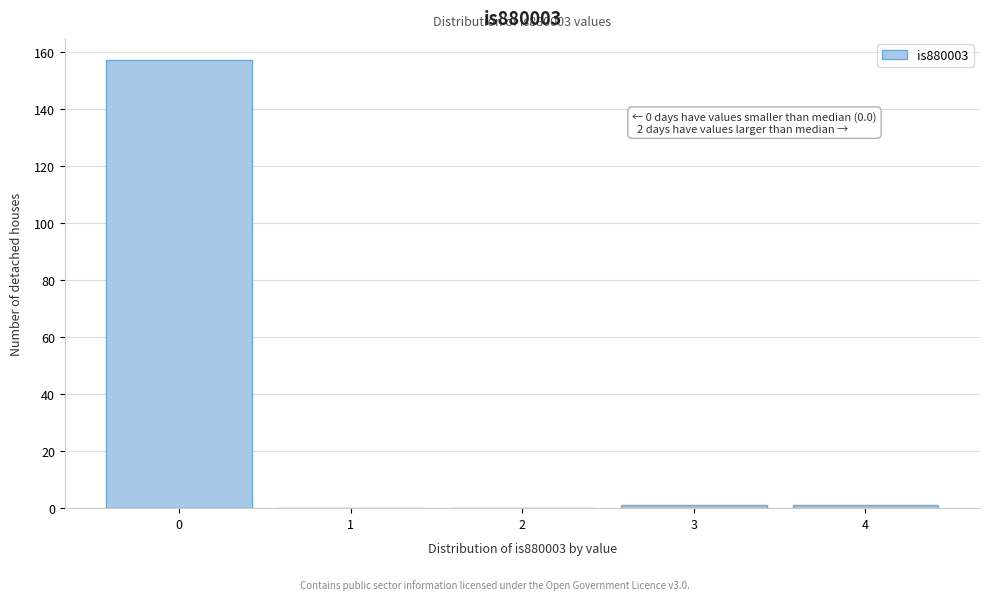

Over which range of the x-axis is the bar tallest?

-0.5 to 0.5